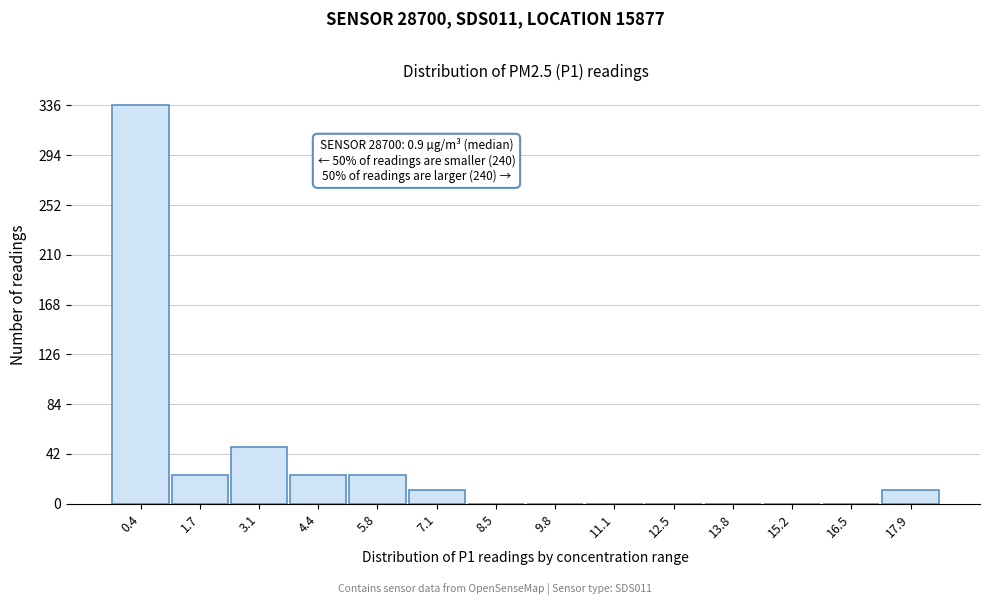

Reading left to right, what are all the values shown in this chart?

0.4=336	1.7=24	3.1=48	4.4=24	5.8=24	7.1=12	8.5=0	9.8=0	11.1=0	12.5=0	13.8=0	15.2=0	16.5=0	17.9=12